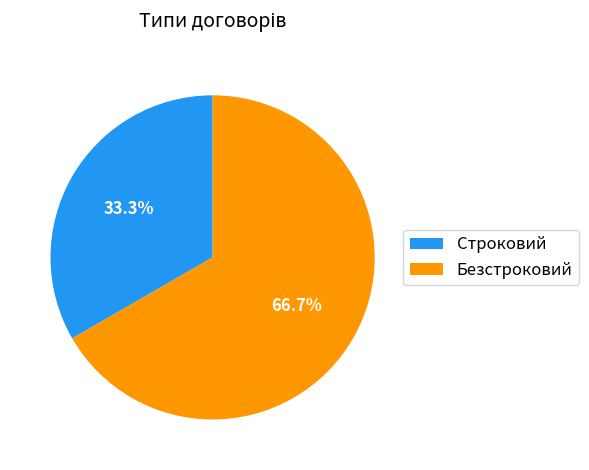

What is the total percentage of Безстроковий and Строковий?

100.0%